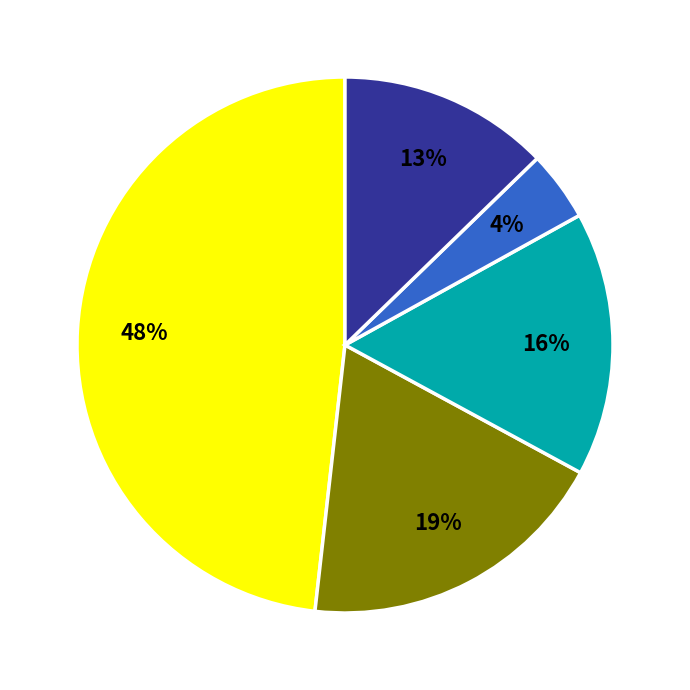

Is there any slice that represents more than half of the pie?

No